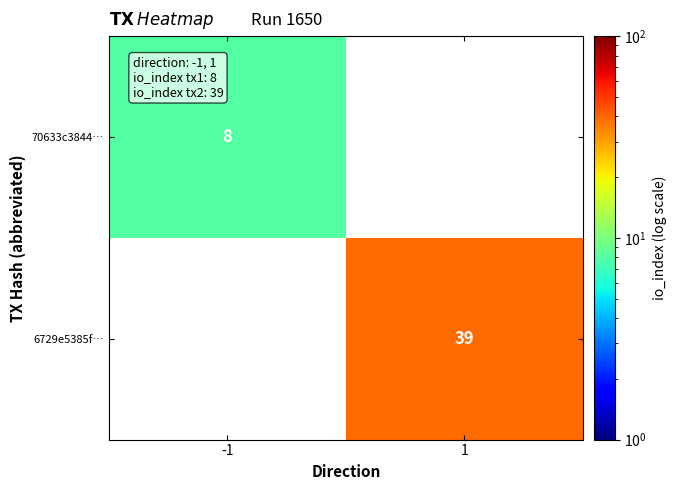

The 6729e5385f… series shows 39 at 1. True or false?

True